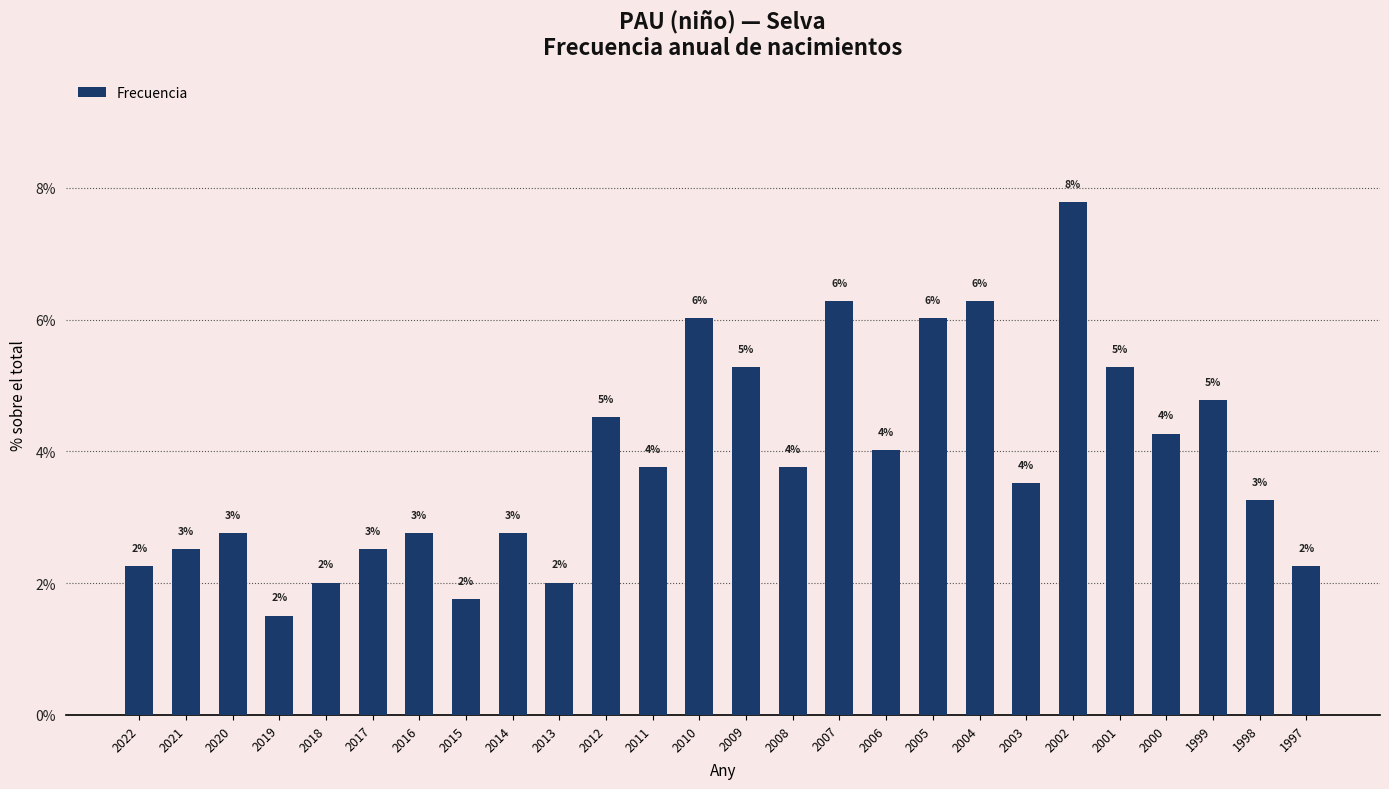

What is the change in value from 2015 to 2014?

+1.0